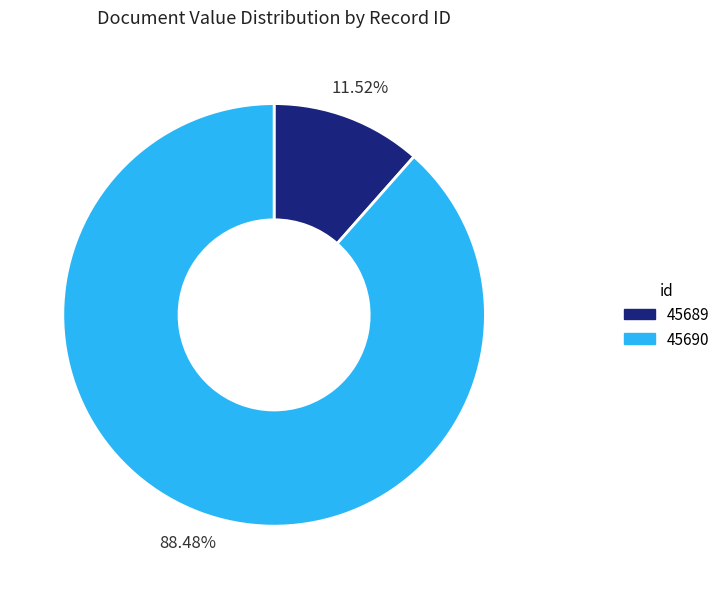

To the nearest percent, what is the difference between the largest and smallest slice percentages?

77%